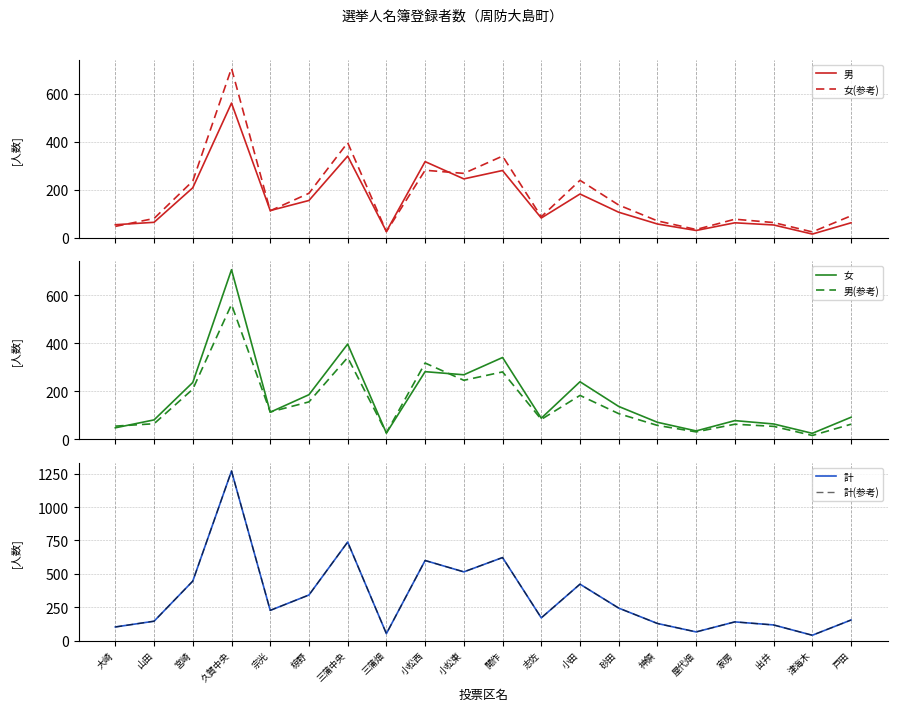

Read the 女(参考) value at 山田, to the nearest 50.

100